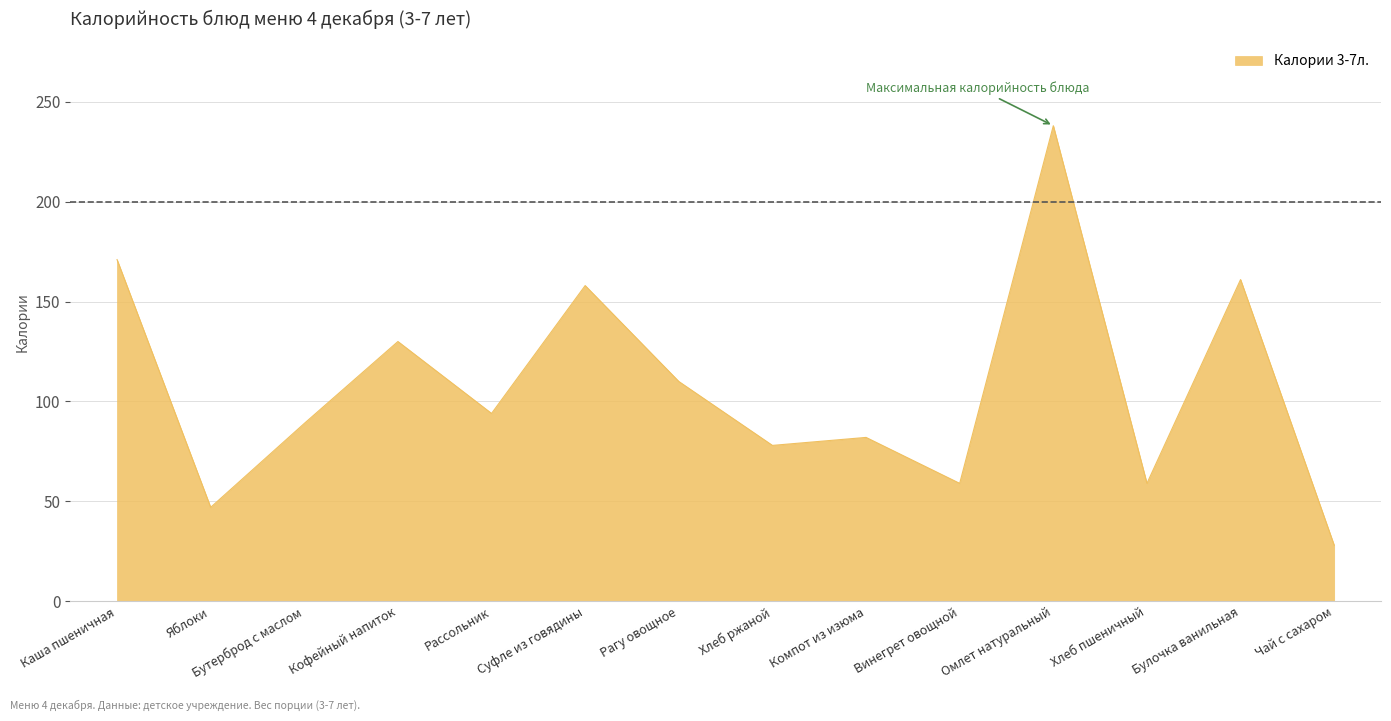

How many lines are shown in the chart?

1